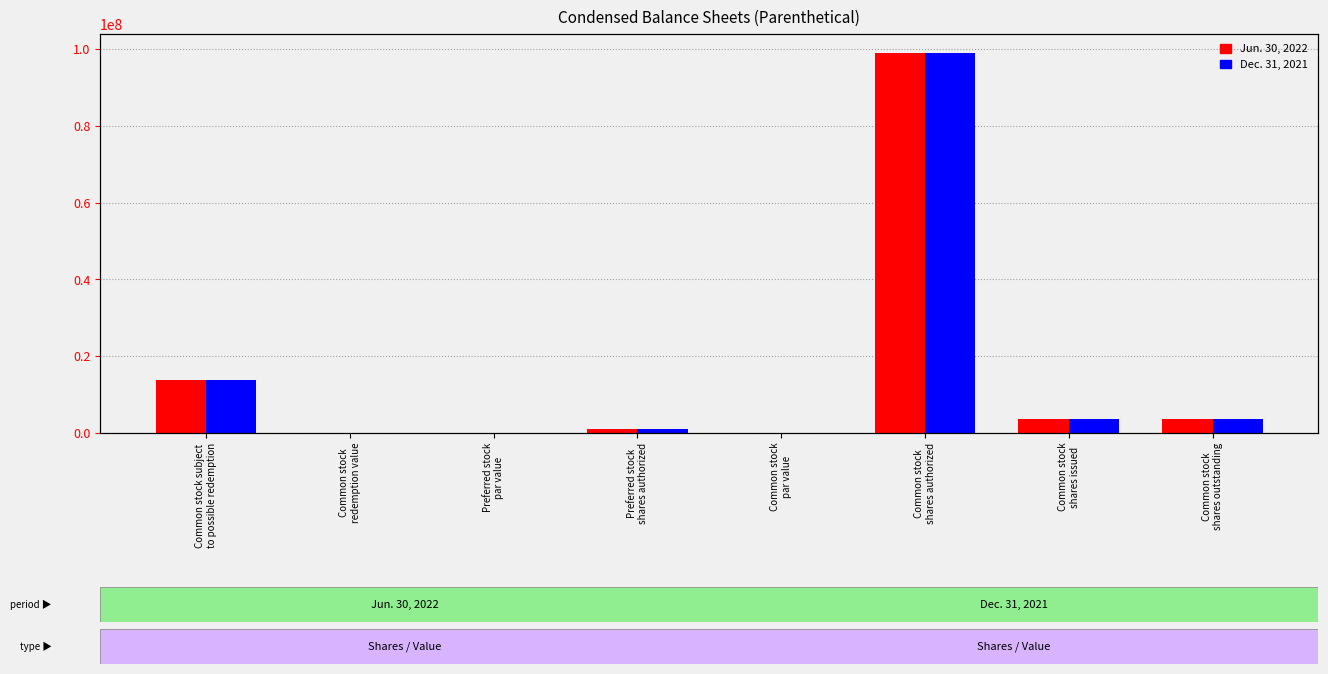

Where does the Dec. 31, 2021 series first go above 3570000?

Common stock subject
to possible redemption